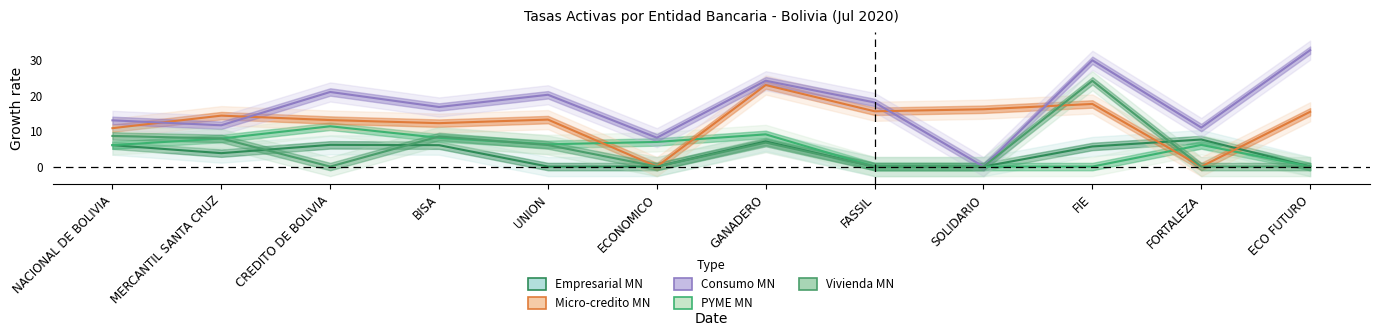

Does the chart have visible grid lines?

No